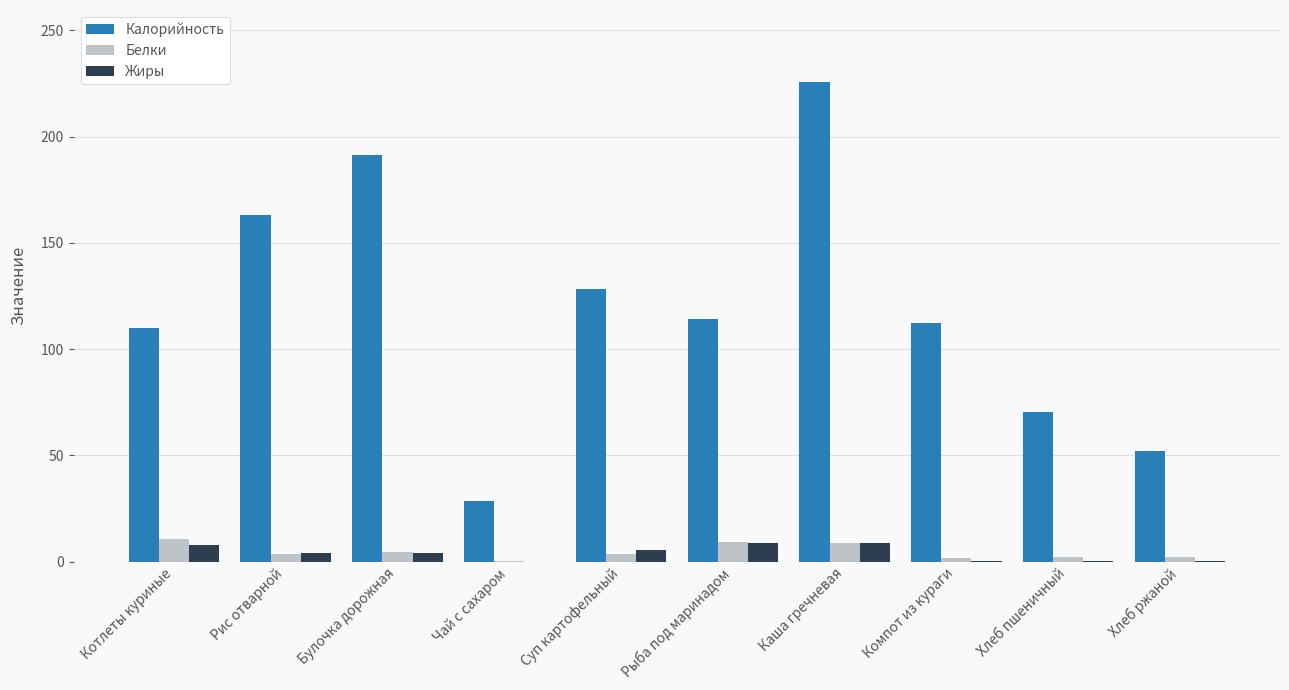

What is the maximum value for Калорийность?

225.7